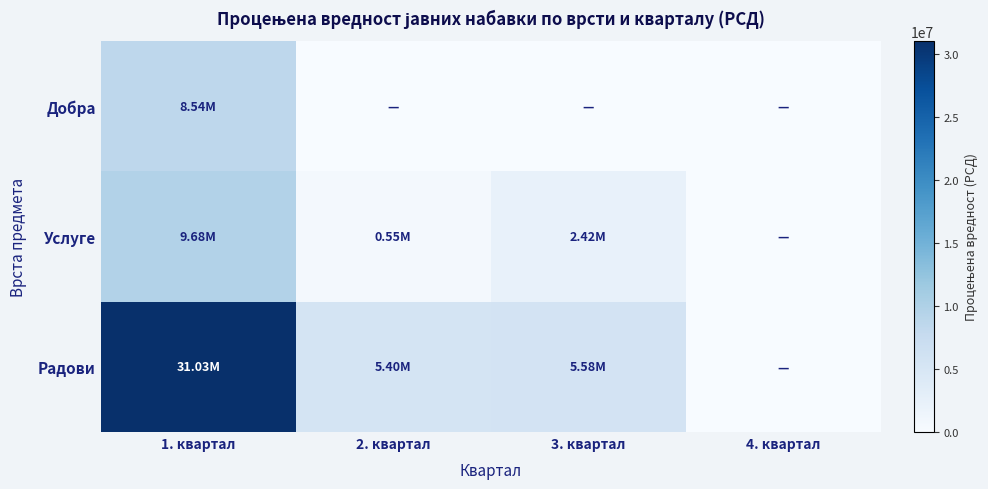

Reading left to right, list all the values displayed in this chart.

Радови: 1. квартал=31031437.4	2. квартал=5395692.0	3. квартал=5578527.0	4. квартал=0.0
Услуге: 1. квартал=9680025.4	2. квартал=550666.7	3. квартал=2421191.3	4. квартал=0.0
Добра: 1. квартал=8541666.7	2. квартал=0.0	3. квартал=0.0	4. квартал=0.0